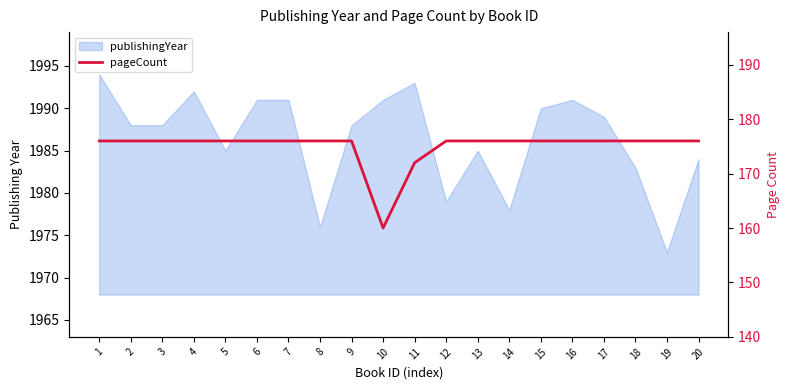

What is the sum of all values?

3500